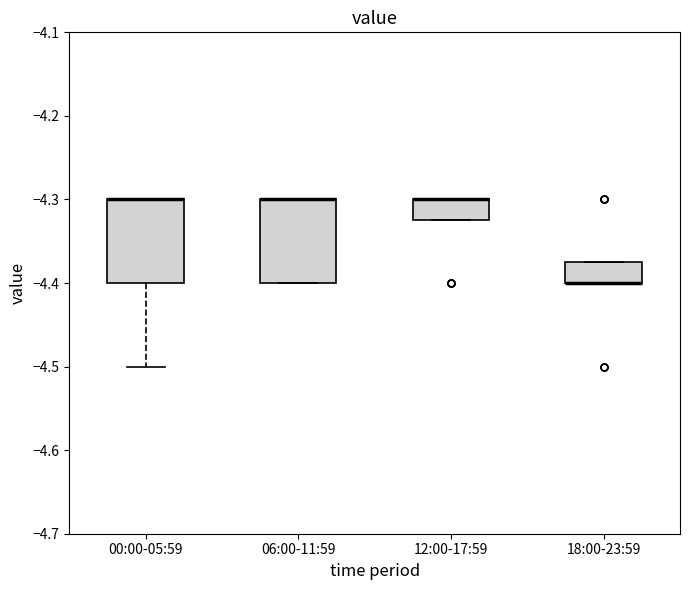

Where is the lower edge of the box for 18:00-23:59 on the y-axis? The values are not printed on the chart, so give them approximately, as read against the axis.

-4.40